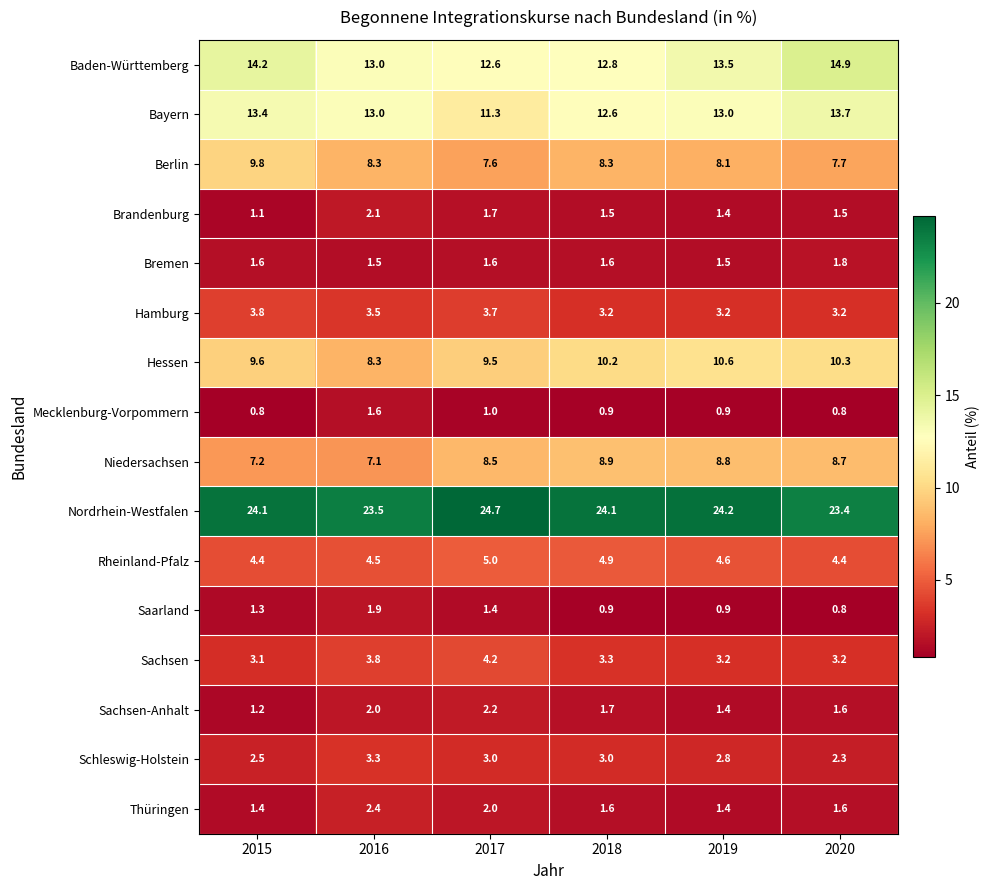

List the series in order of their peak value, highest first.

Nordrhein-Westfalen, Baden-Württemberg, Bayern, Hessen, Berlin, Niedersachsen, Rheinland-Pfalz, Sachsen, Hamburg, Schleswig-Holstein, Thüringen, Sachsen-Anhalt, Brandenburg, Saarland, Bremen, Mecklenburg-Vorpommern